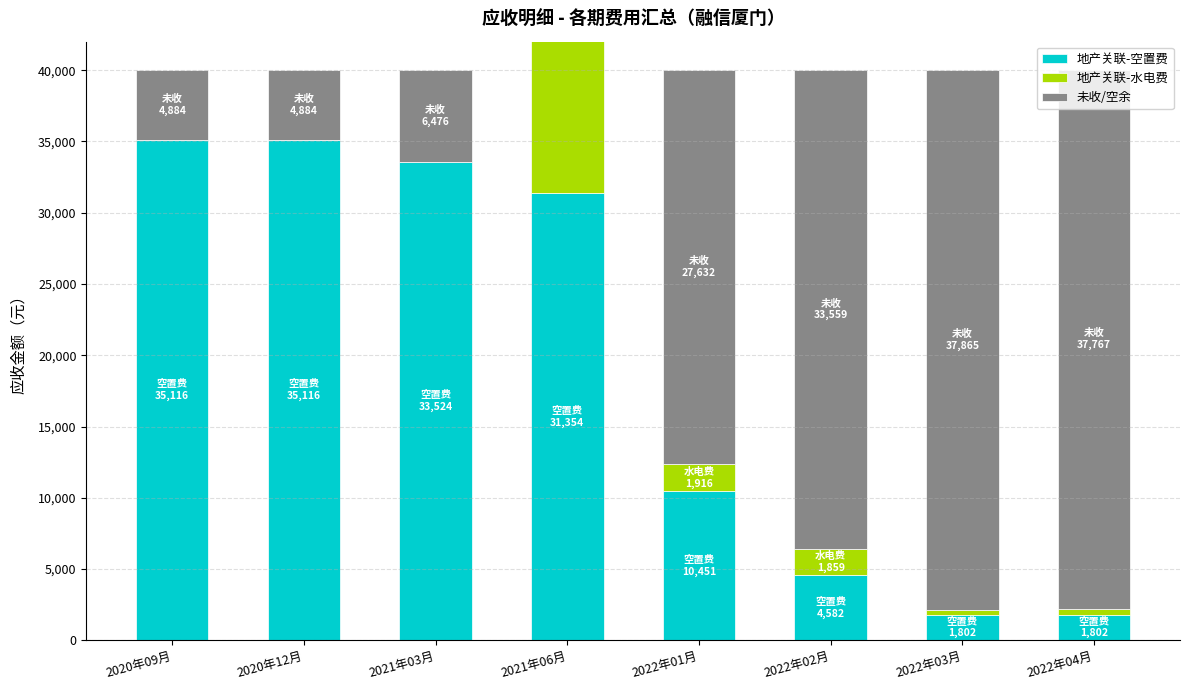

What is the difference between the 未收/空余 values at 2020年12月 and 2021年03月?

1592.6